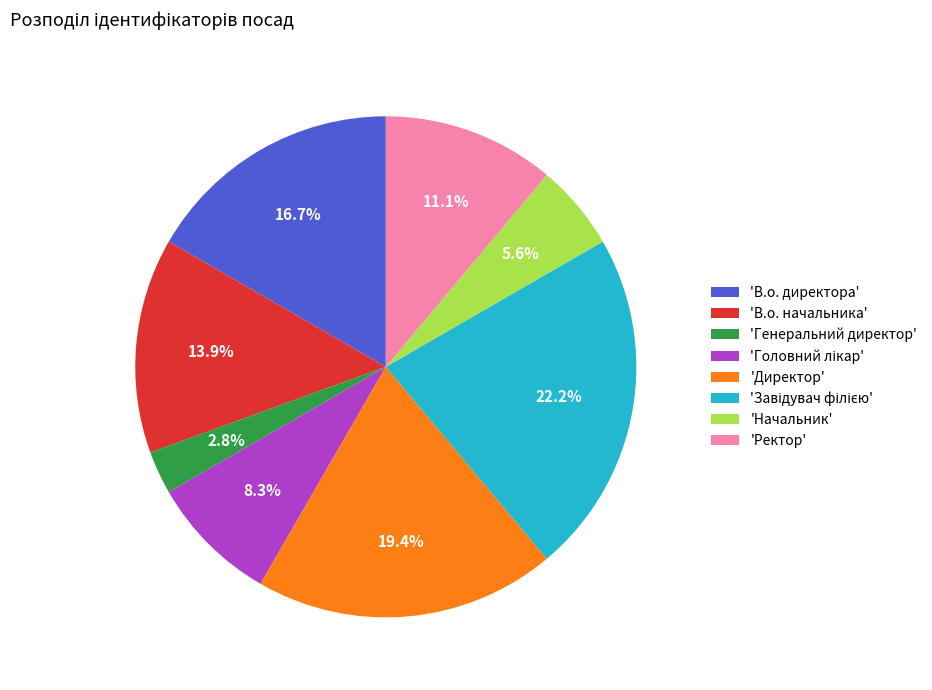

Which slice is the smallest?

'Генеральний директор'